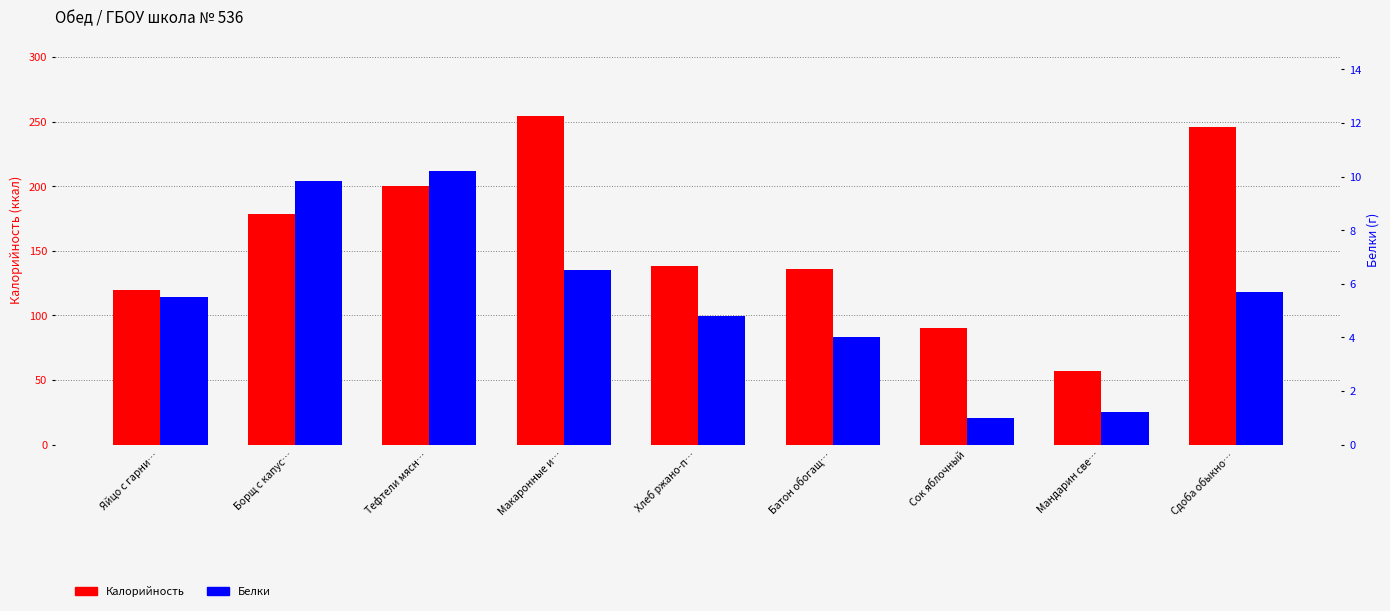

Which series has the largest range (max minus min)?

Калорийность